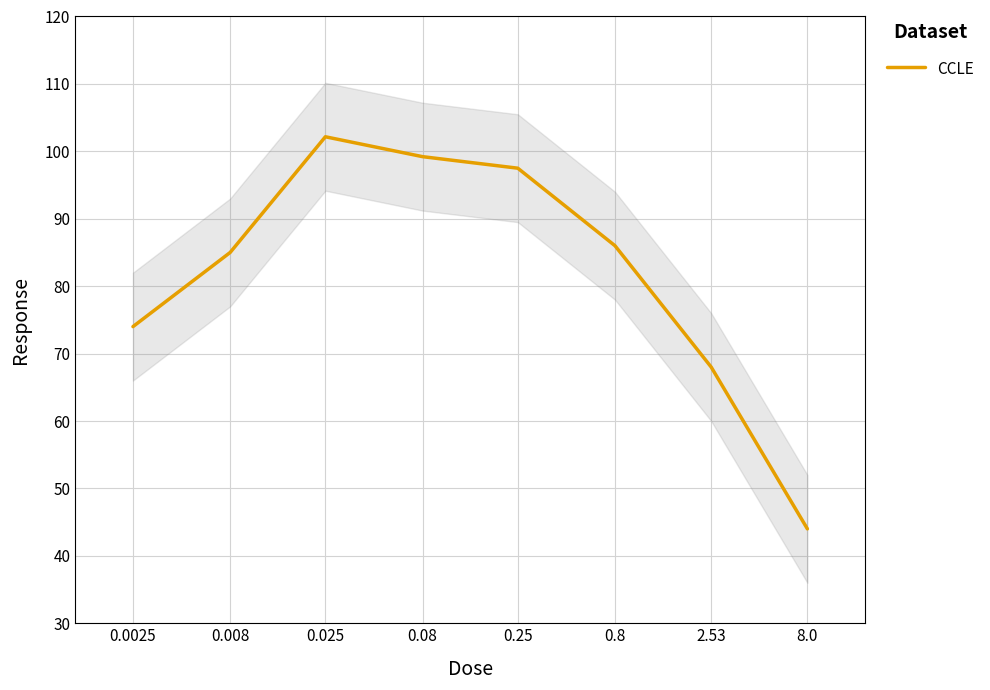

Does the chart have visible grid lines?

Yes